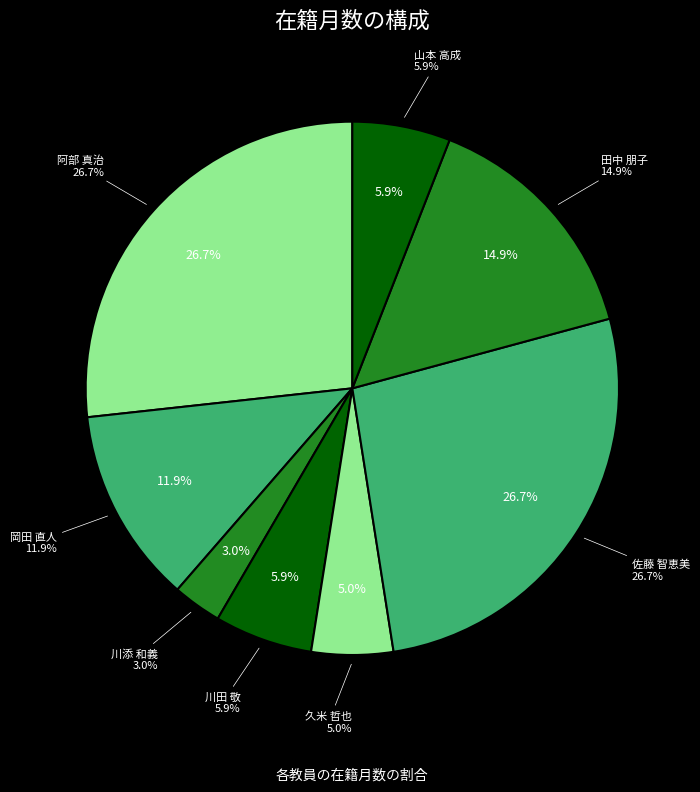

To the nearest percent, what is the difference between the 佐藤 智恵美 and 山本 高成 slice percentages?

21%